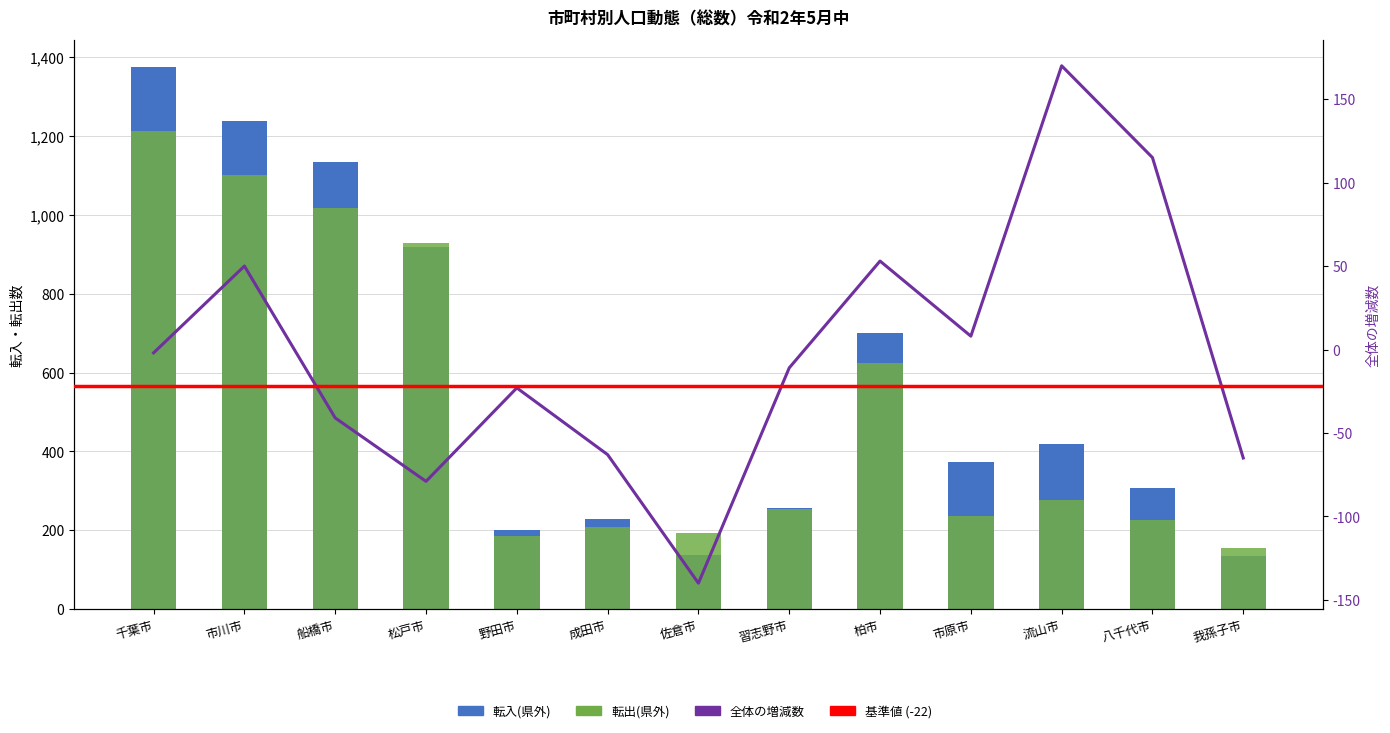

Rank the series at 我孫子市 from highest to lowest value.

転出(県外), 転入(県外), 全体の増減数